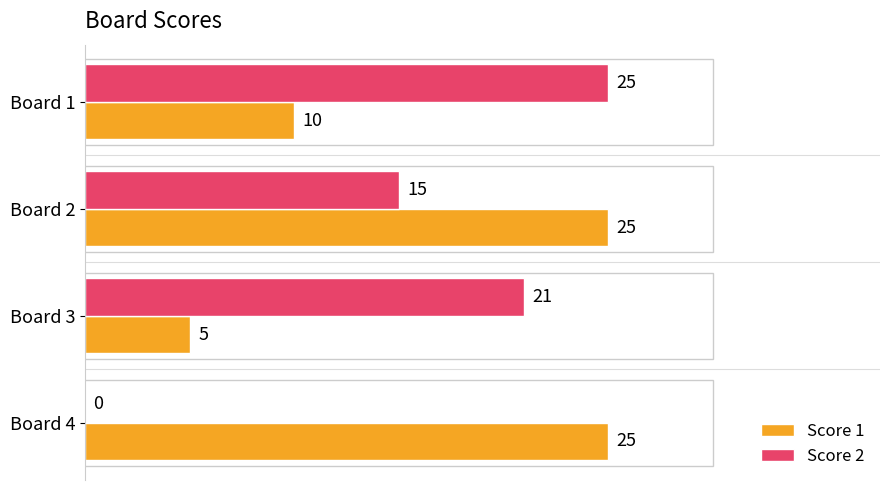

Which series changed the most between Board 2 and Board 3?

Score 1